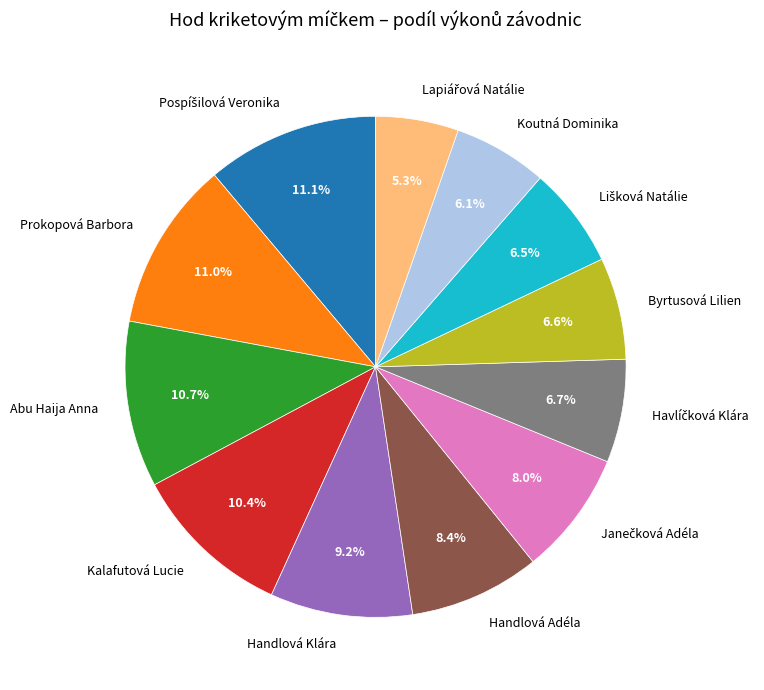

Combined, do Byrtusová Lilien and Koutná Dominika account for over 50%?

No